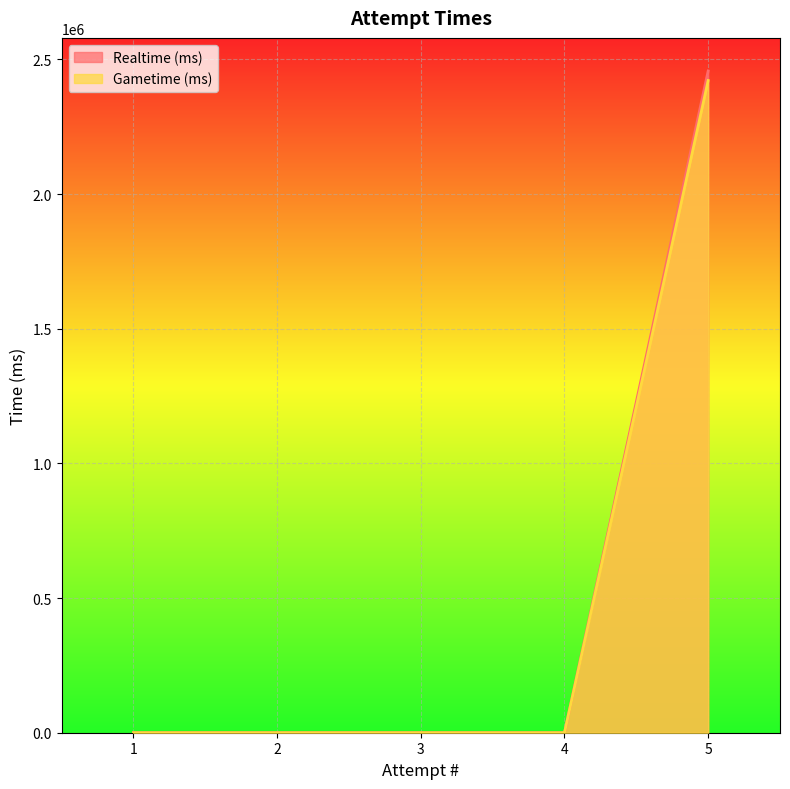

List the labels in order of Realtime (ms) value, largest first.

5, 1, 2, 3, 4